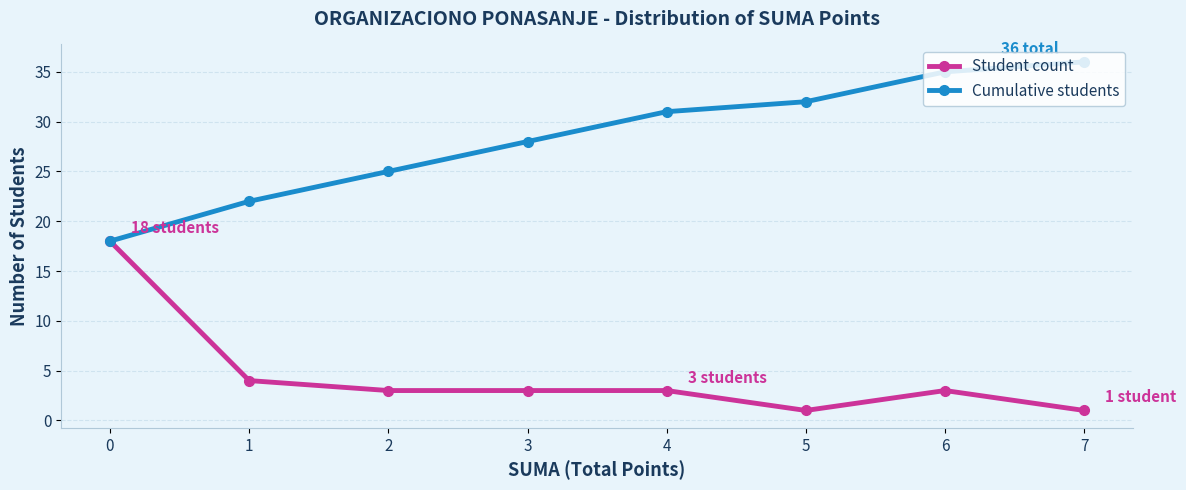

At 6, list the series in order from largest to smallest.

Cumulative students, Student count